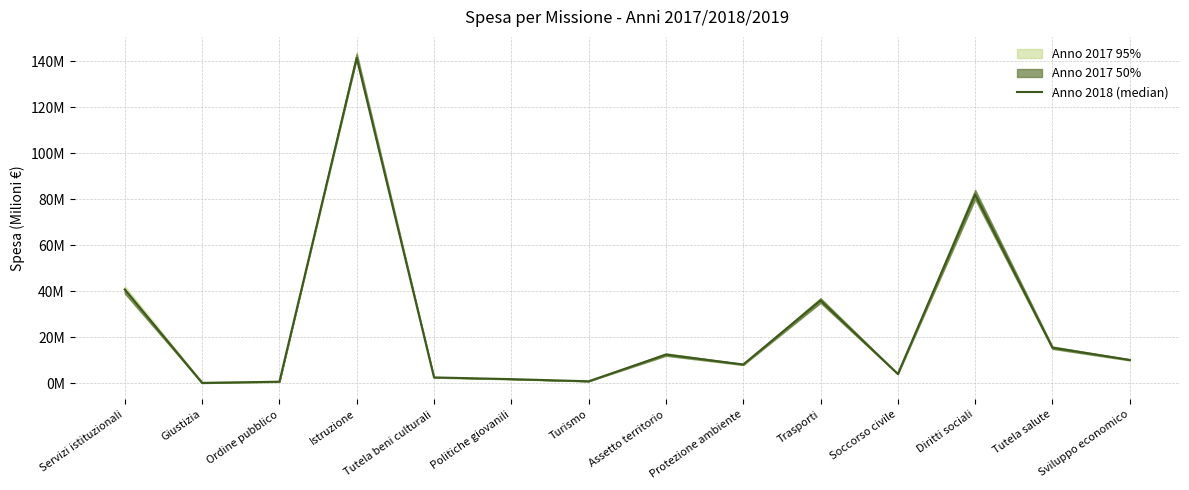

Which label corresponds to the largest value in the chart?

Istruzione